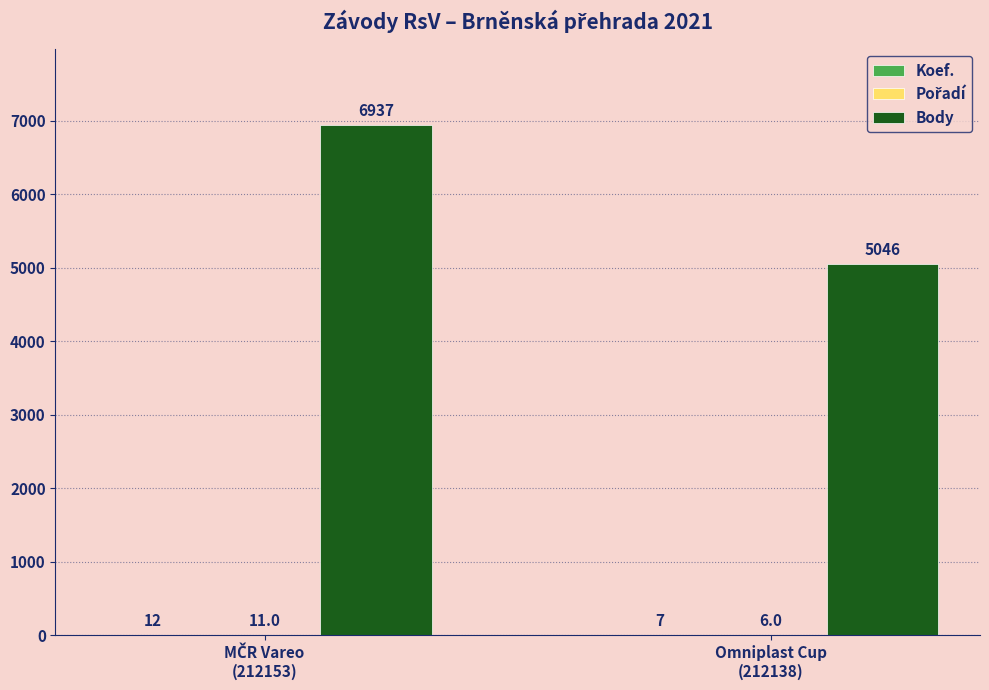

Which series has the widest spread of values?

Body